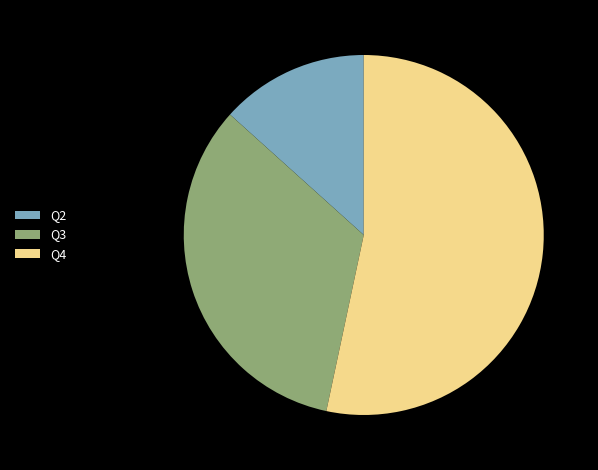

Rank the categories by value from lowest to highest.

Q2, Q3, Q4